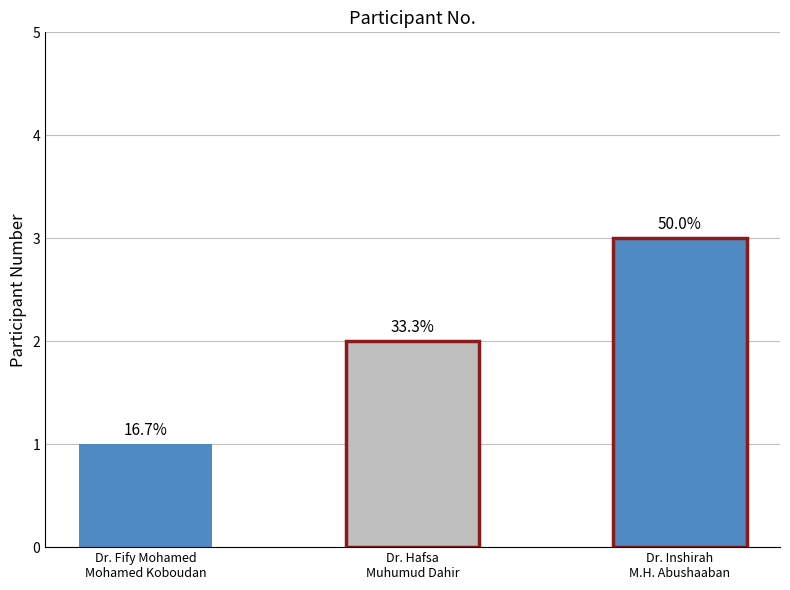

Which label corresponds to the smallest value in the chart?

Dr. Fify Mohamed
Mohamed Koboudan